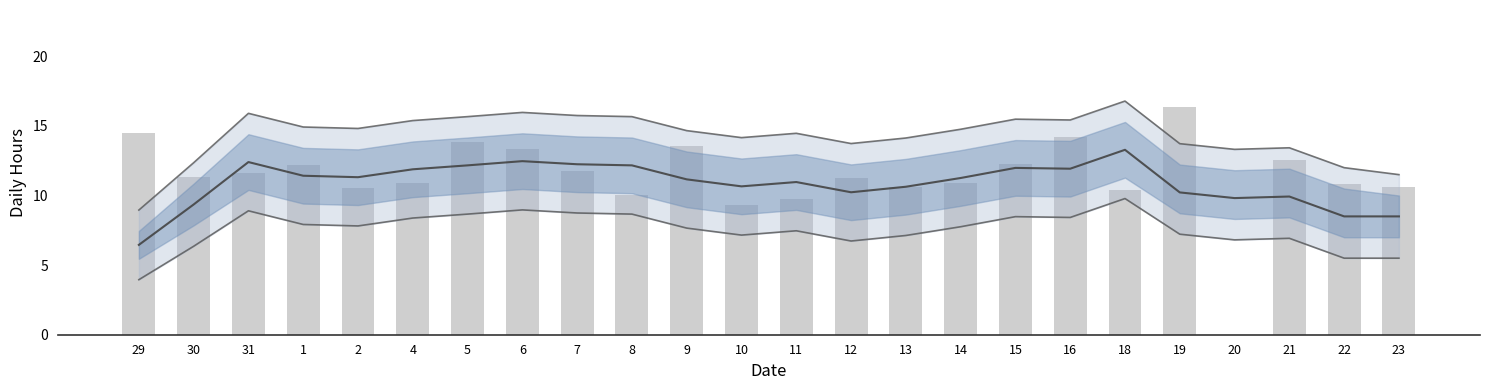

Is the value of Low Hours at 13 greater than the value of Lower Line at 31?

Yes